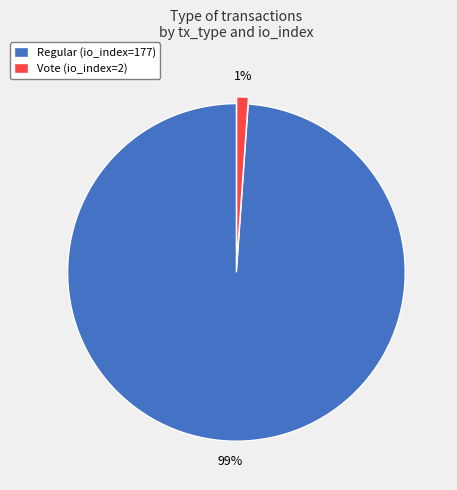

To the nearest percent, what is the difference between the largest and smallest slice percentages?

98%